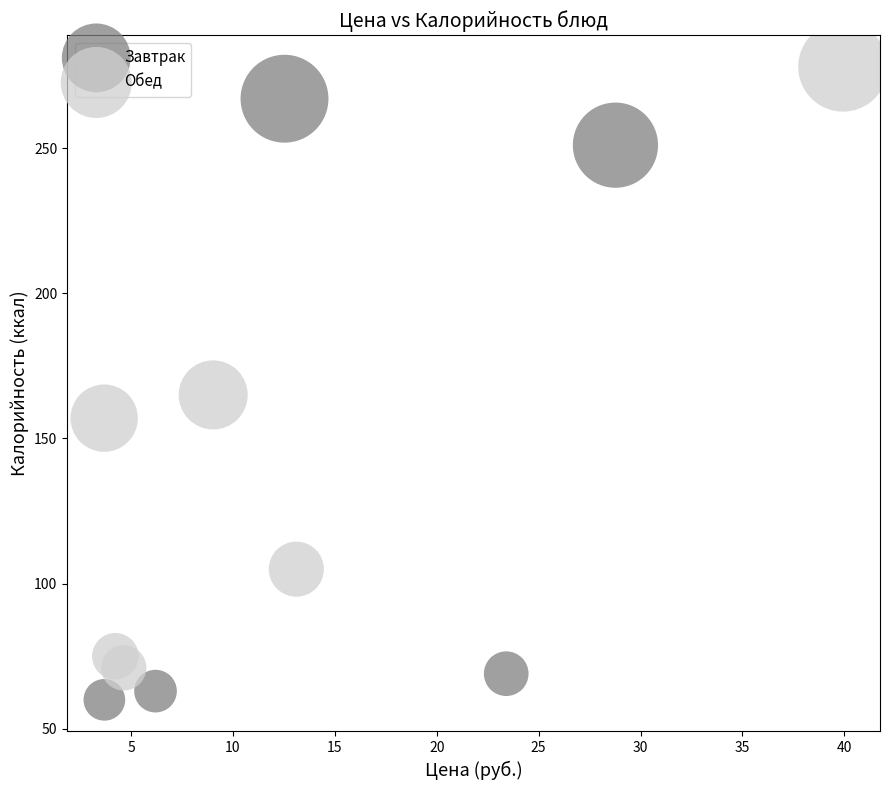

What are all the series names shown in the legend?

Завтрак, Обед